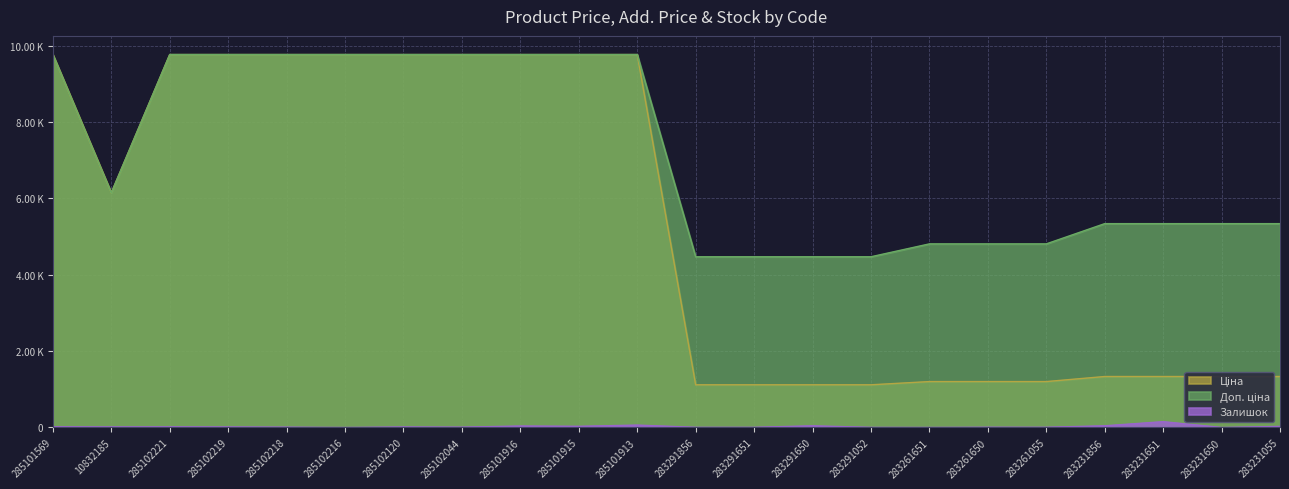

Which has a higher value, 283231856 or 283231650?

283231856